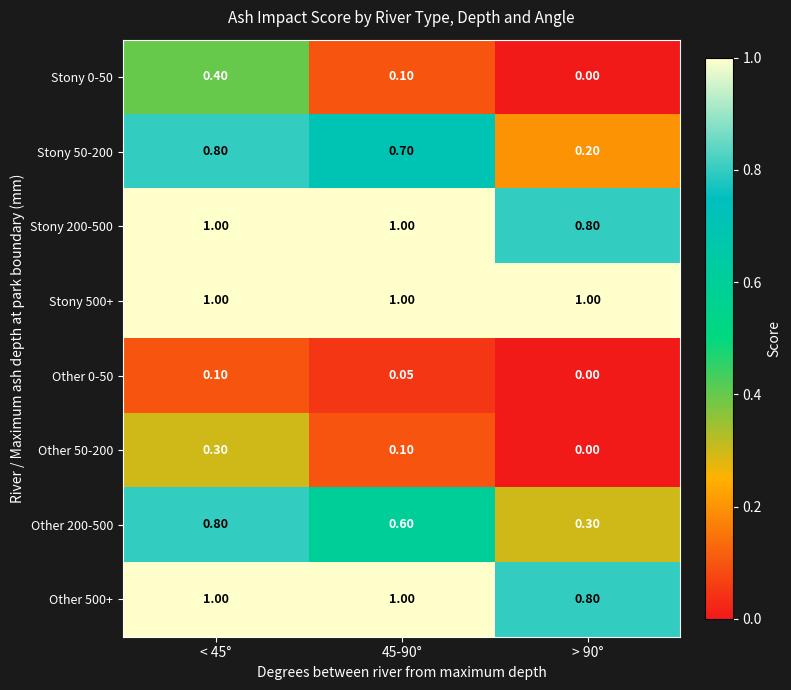

Which series has the largest range (max minus min)?

Stony 50-200